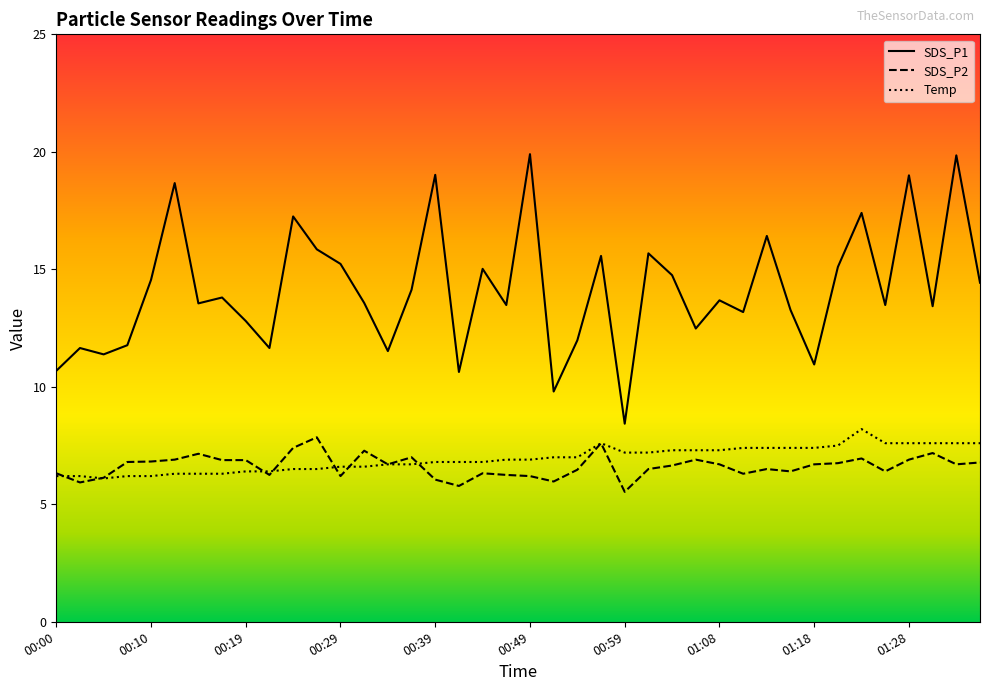

Reading left to right, list all the values displayed in this chart.

SDS_P1: 00:00=10.7	00:02=11.7	00:05=11.4	00:07=11.8	00:10=14.6	00:12=18.7	00:15=13.6	00:17=13.8	00:19=12.8	00:22=11.7	00:24=17.2	00:27=15.8	00:29=15.2	00:32=13.6	00:34=11.5	00:37=14.1	00:39=19.0	00:41=10.6	00:44=15.0	00:46=13.5	00:49=19.9	00:51=9.8	00:54=12.0	00:56=15.6	00:59=8.4	01:01=15.7	01:03=14.8	01:06=12.5	01:08=13.7	01:11=13.2	01:13=16.4	01:16=13.3	01:18=10.9	01:21=15.1	01:23=17.4	01:26=13.5	01:28=19.0	01:30=13.4	01:33=19.9	01:35=14.4
SDS_P2: 00:00=6.3	00:02=5.9	00:05=6.1	00:07=6.8	00:10=6.8	00:12=6.9	00:15=7.2	00:17=6.9	00:19=6.9	00:22=6.2	00:24=7.4	00:27=7.8	00:29=6.2	00:32=7.3	00:34=6.7	00:37=7.0	00:39=6.0	00:41=5.8	00:44=6.3	00:46=6.2	00:49=6.2	00:51=6.0	00:54=6.5	00:56=7.6	00:59=5.5	01:01=6.5	01:03=6.7	01:06=6.9	01:08=6.7	01:11=6.3	01:13=6.5	01:16=6.4	01:18=6.7	01:21=6.8	01:23=7.0	01:26=6.4	01:28=6.9	01:30=7.2	01:33=6.7	01:35=6.8
Temp: 00:00=6.2	00:02=6.2	00:05=6.1	00:07=6.2	00:10=6.2	00:12=6.3	00:15=6.3	00:17=6.3	00:19=6.4	00:22=6.4	00:24=6.5	00:27=6.5	00:29=6.6	00:32=6.6	00:34=6.7	00:37=6.7	00:39=6.8	00:41=6.8	00:44=6.8	00:46=6.9	00:49=6.9	00:51=7.0	00:54=7.0	00:56=7.6	00:59=7.2	01:01=7.2	01:03=7.3	01:06=7.3	01:08=7.3	01:11=7.4	01:13=7.4	01:16=7.4	01:18=7.4	01:21=7.5	01:23=8.2	01:26=7.6	01:28=7.6	01:30=7.6	01:33=7.6	01:35=7.6